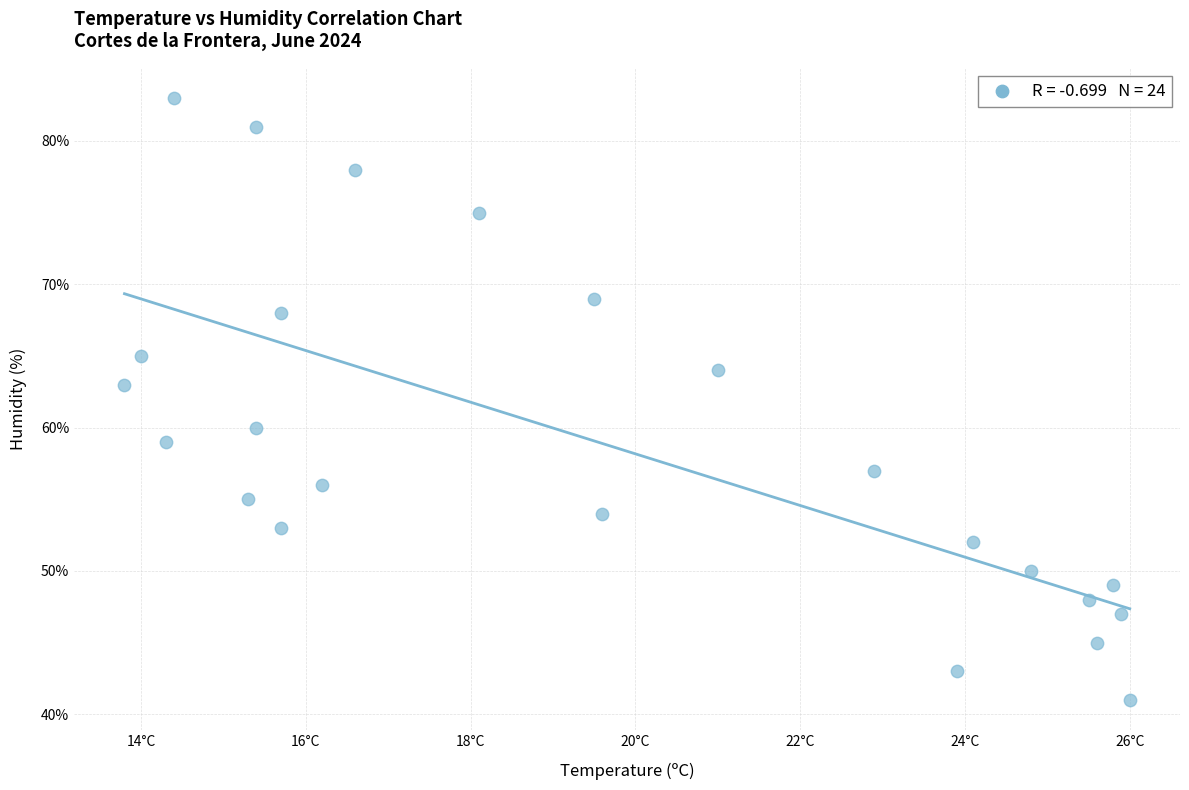

What Y value in the scatter plot is closest to 62?

63